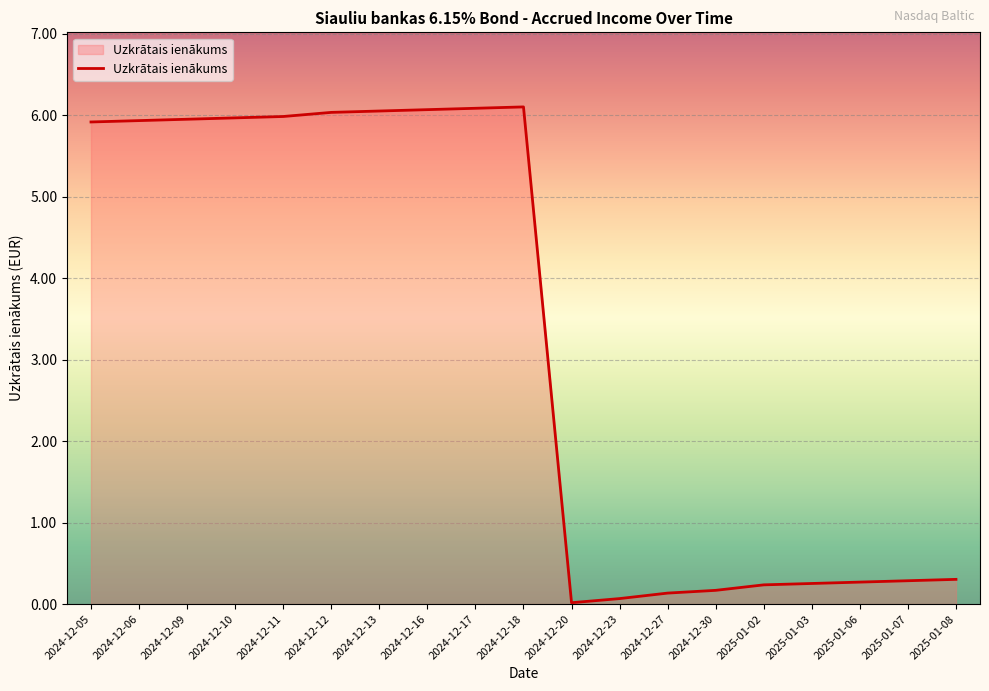

What is the maximum value shown in the chart?

6.1